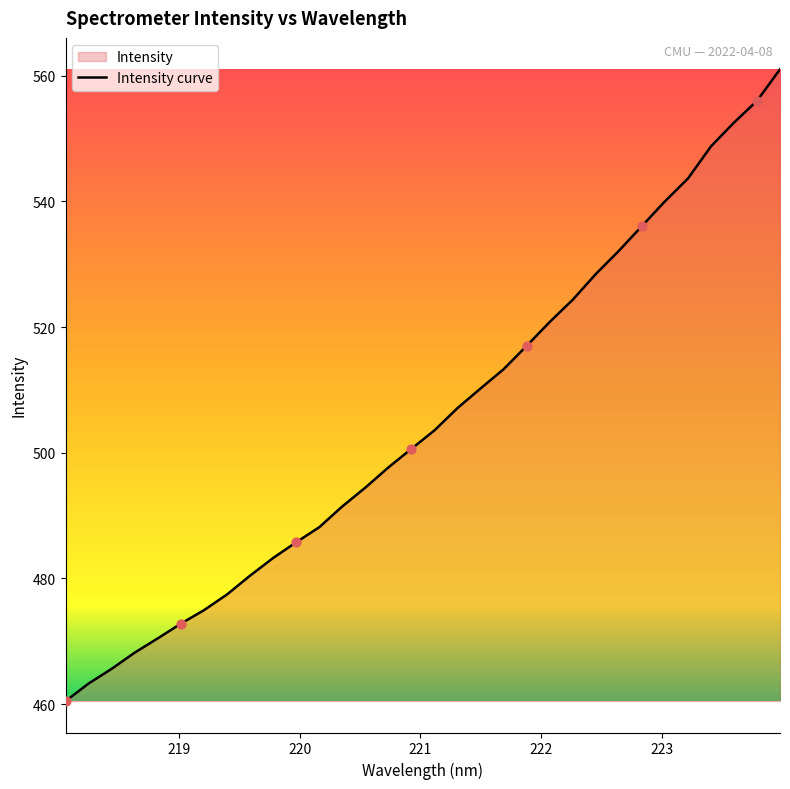

What is the smallest value displayed?

460.5